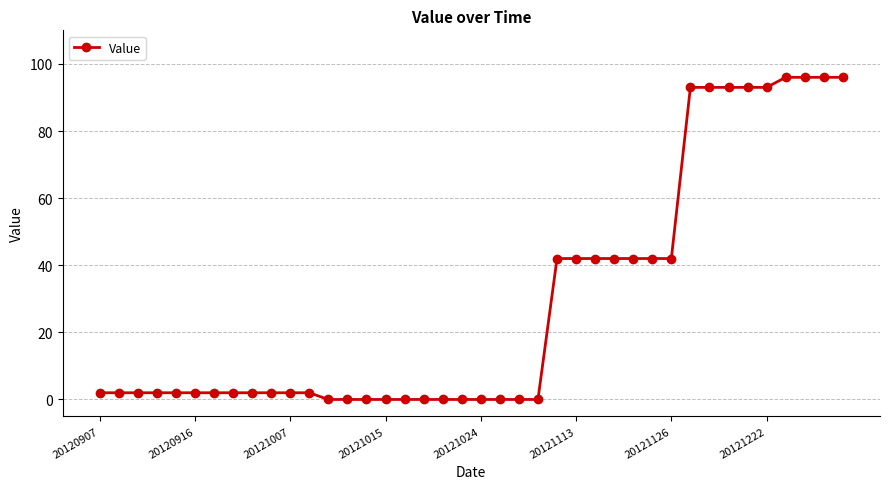

How many categories are shown in the chart?

40